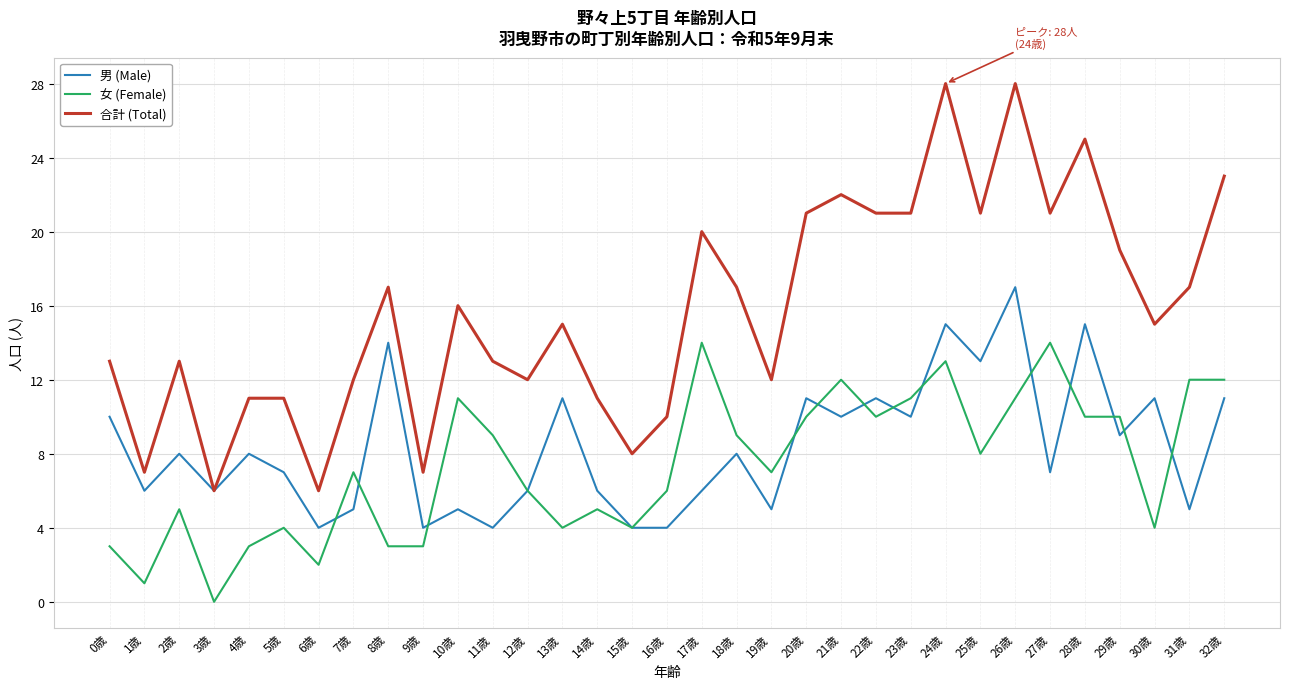

What is the difference between the highest and lowest values at 17歳?

14